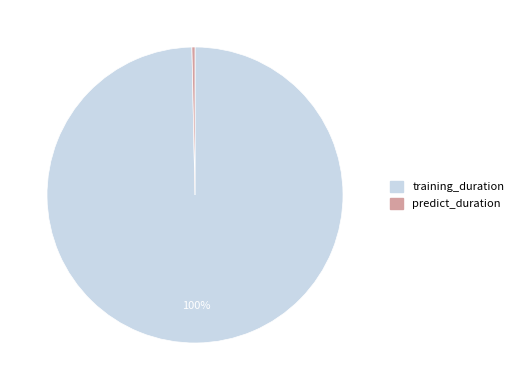

To the nearest percent, what is the combined percentage of predict_duration and training_duration?

100%